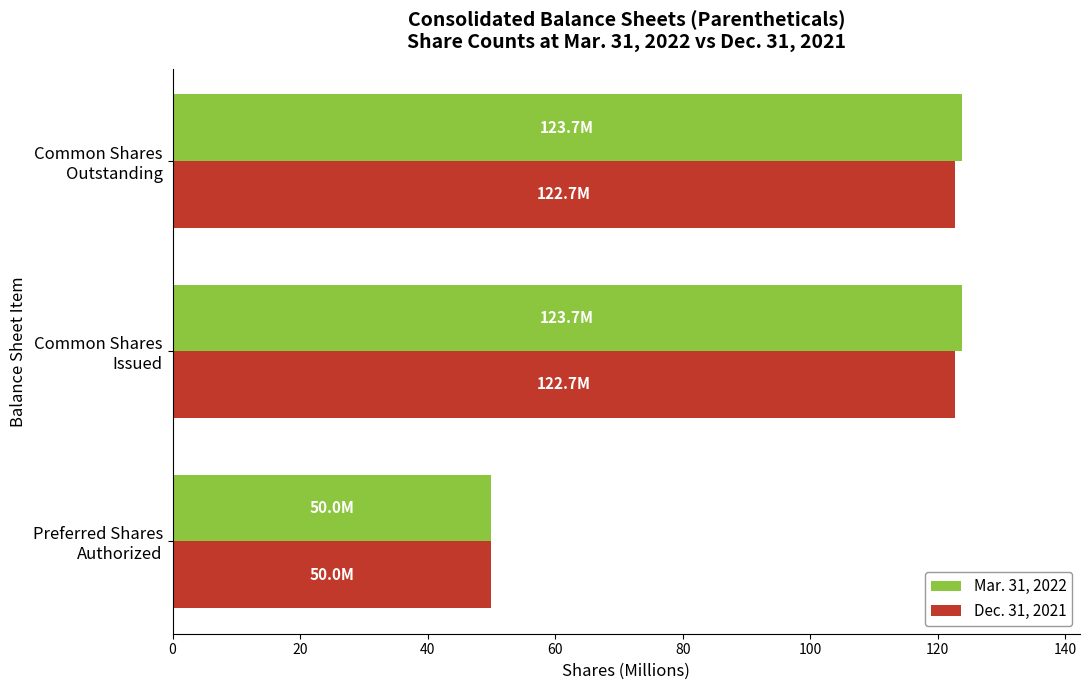

At how many categories does at least one series exceed 53?

2